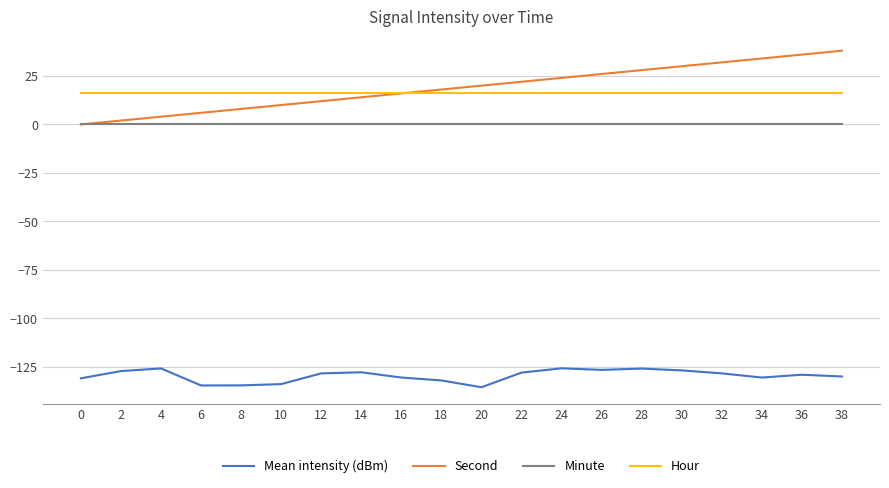

Rank the series at 14 from lowest to highest value.

Mean intensity (dBm), Minute, Second, Hour